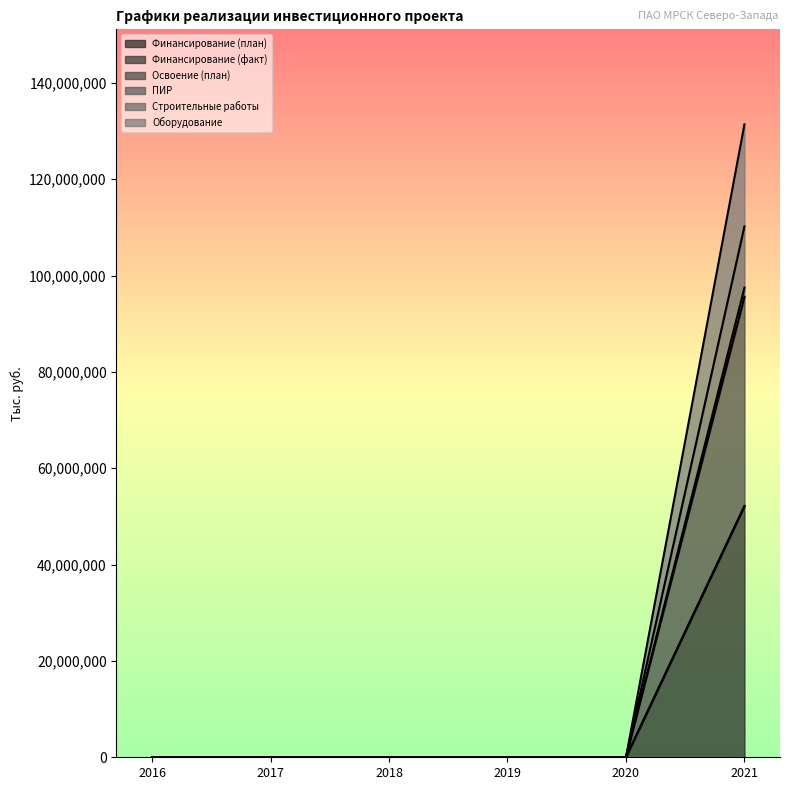

At which category does the chart reach its minimum across all series?

2016